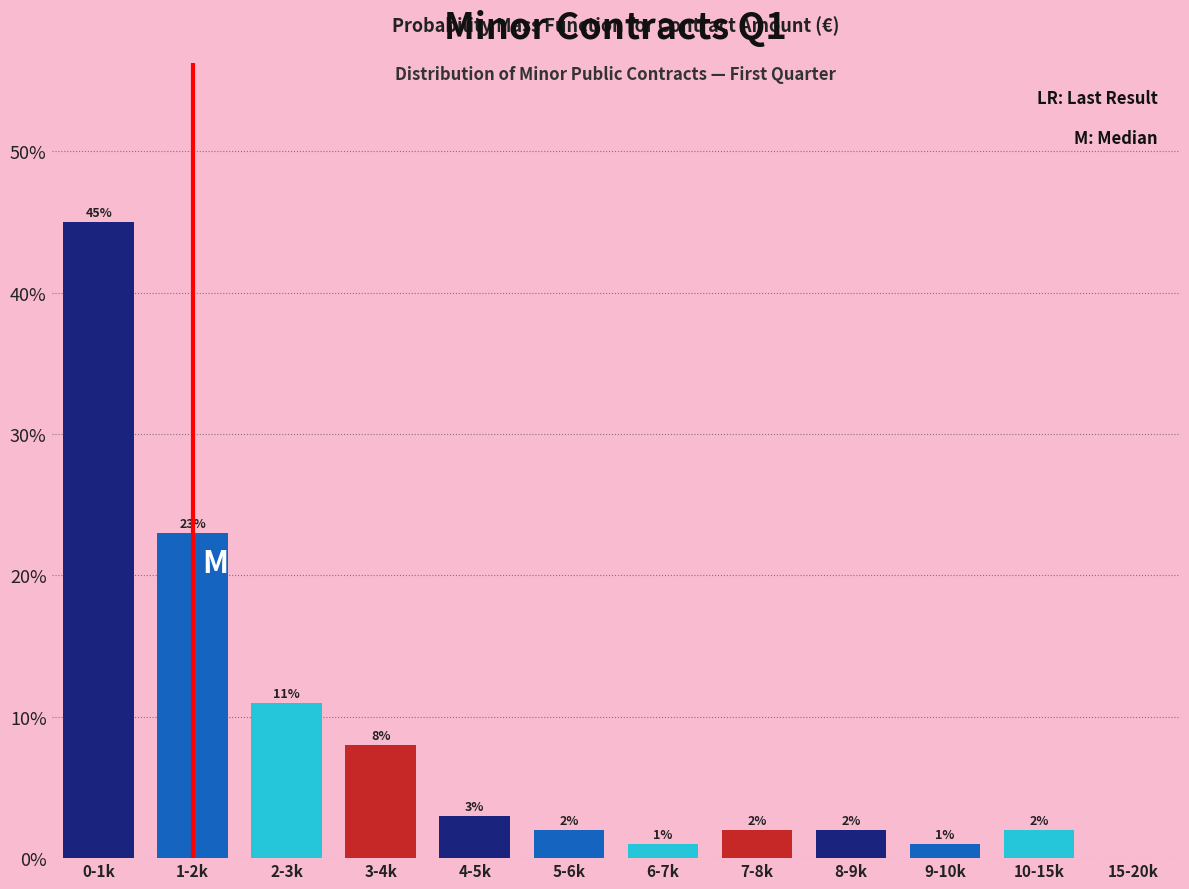

Reading left to right, transcribe all the data shown in this chart.

0-1k=45	1-2k=23	2-3k=11	3-4k=8	4-5k=3	5-6k=2	6-7k=1	7-8k=2	8-9k=2	9-10k=1	10-15k=2	15-20k=0